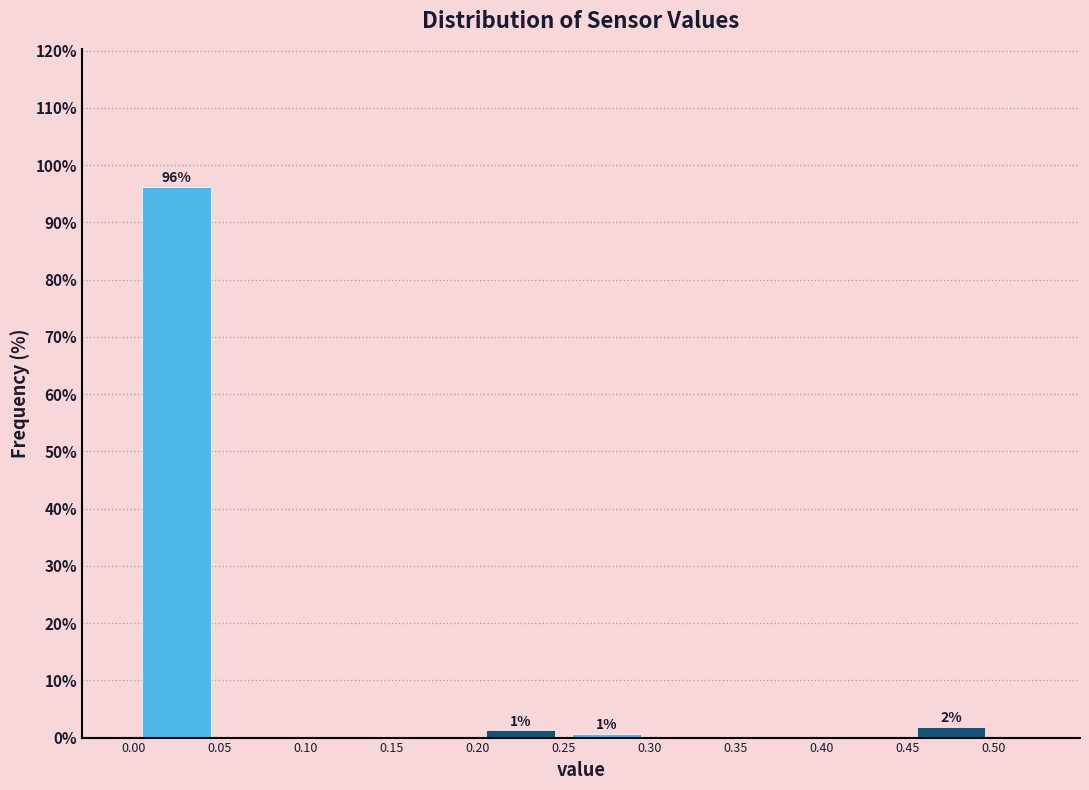

Over which range of the x-axis is the bar tallest?

0.00 to 0.05